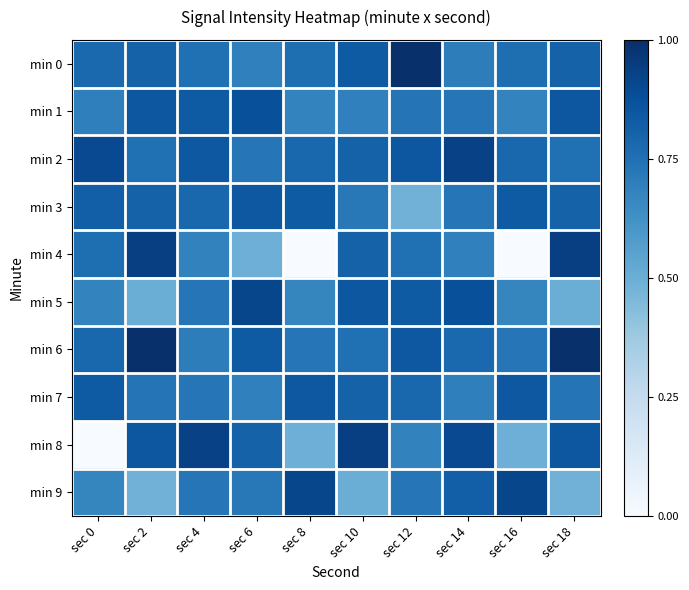

Between sec 6 and sec 16, which series saw the biggest shift?

min 4